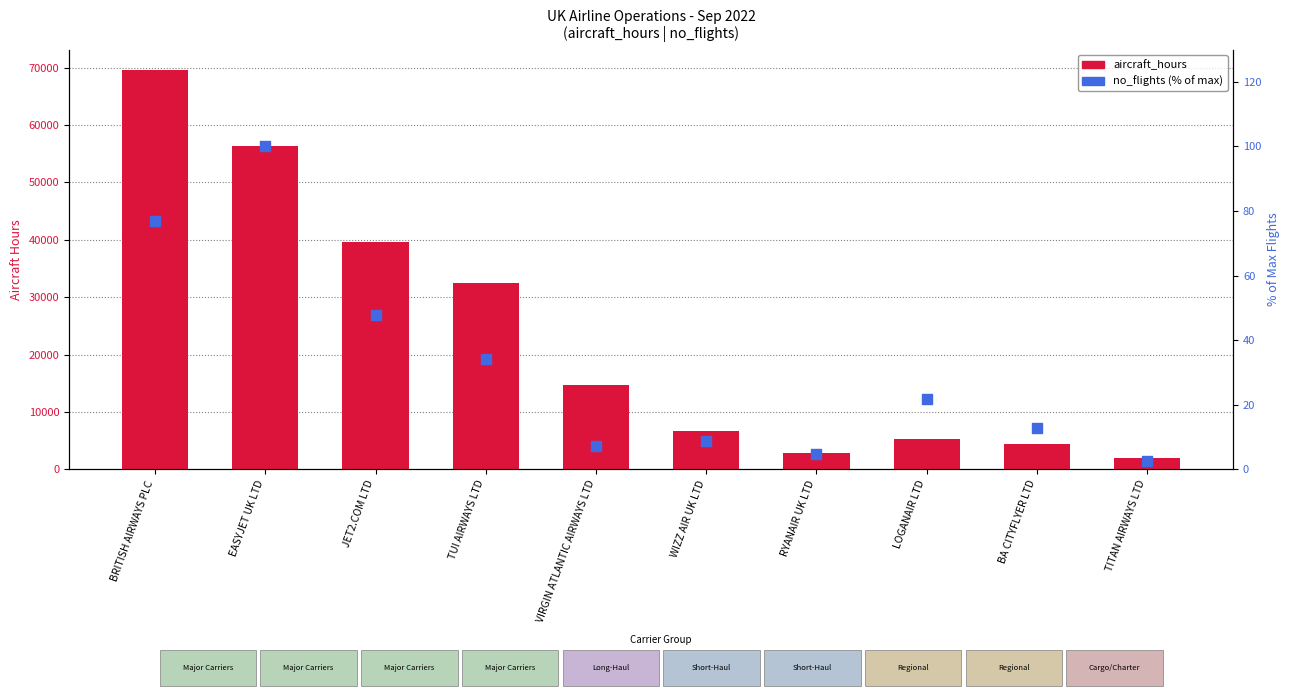

At how many categories does at least one series exceed 31668?

4